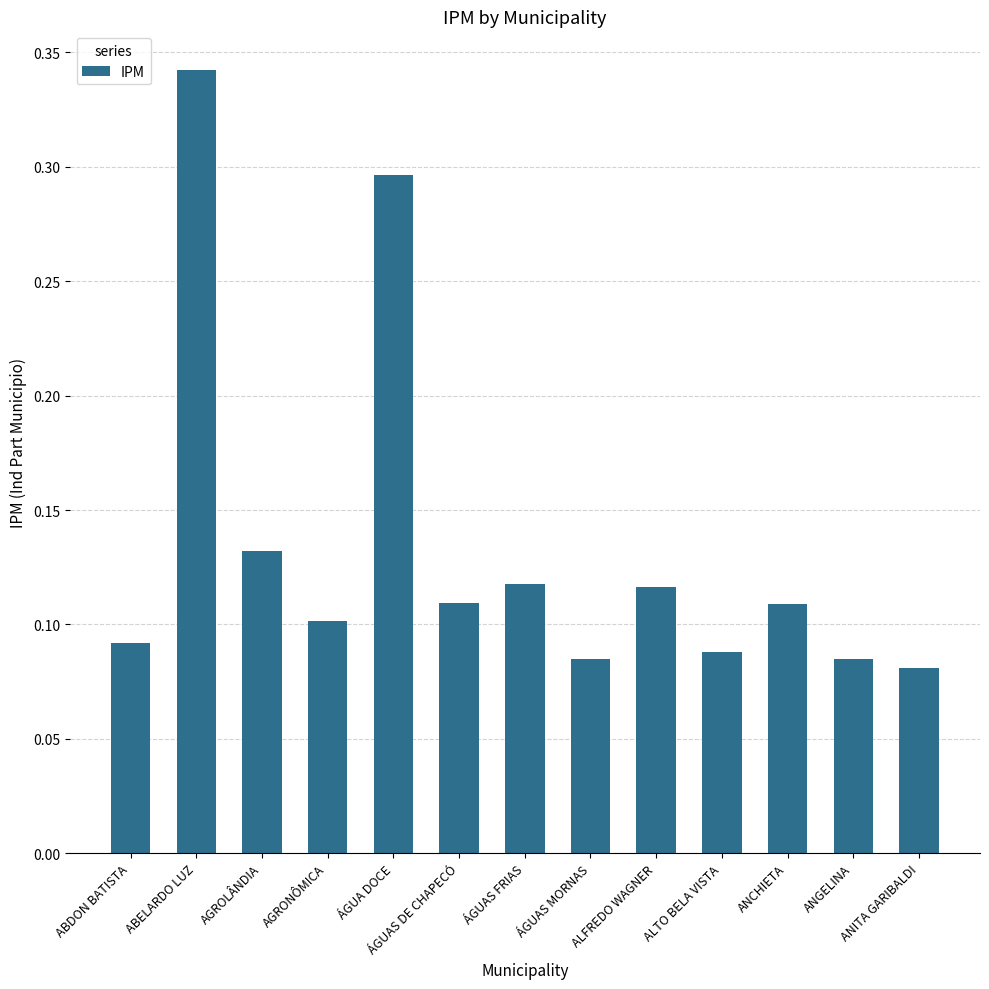

At which category does the chart reach its peak across all series?

ABELARDO LUZ